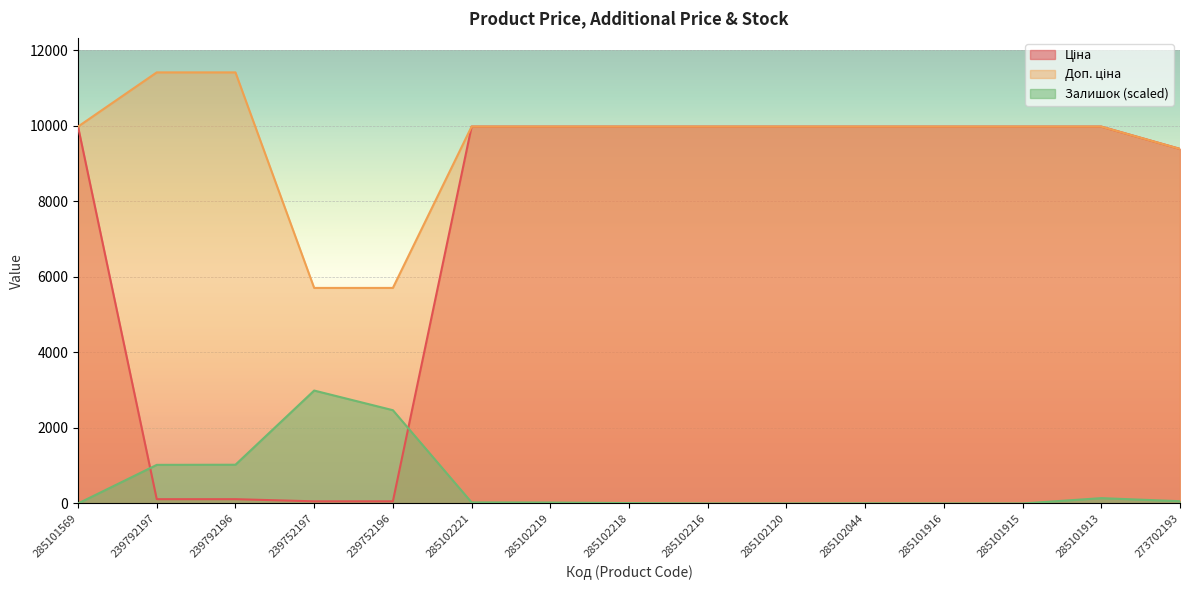

The Ціна series shows 114.1 at 239792197. True or false?

True